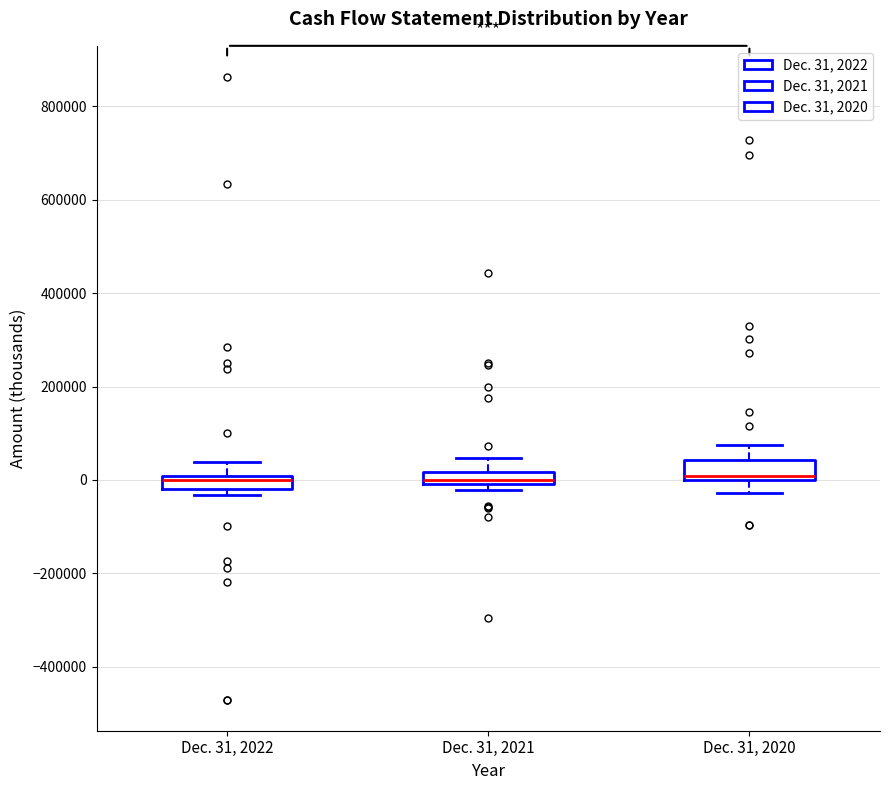

Where is the upper edge of the box for Dec. 31, 2022 on the y-axis? The values are not printed on the chart, so give them approximately, as read against the axis.

0